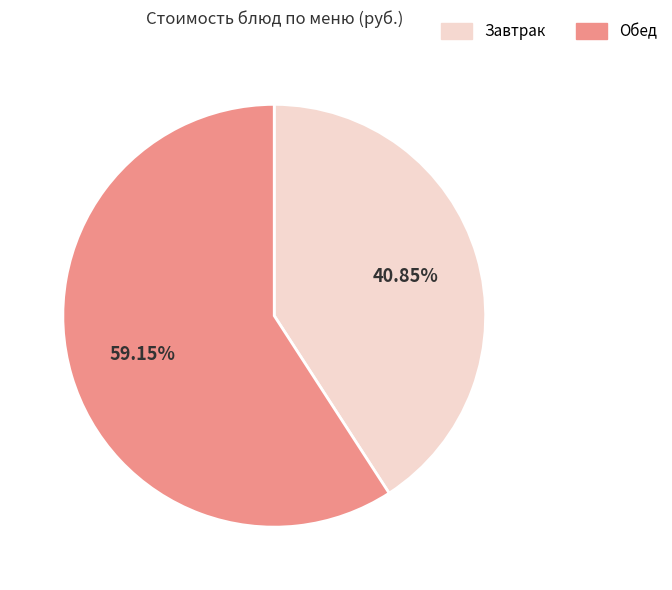

Is there any slice that represents more than half of the pie?

Yes